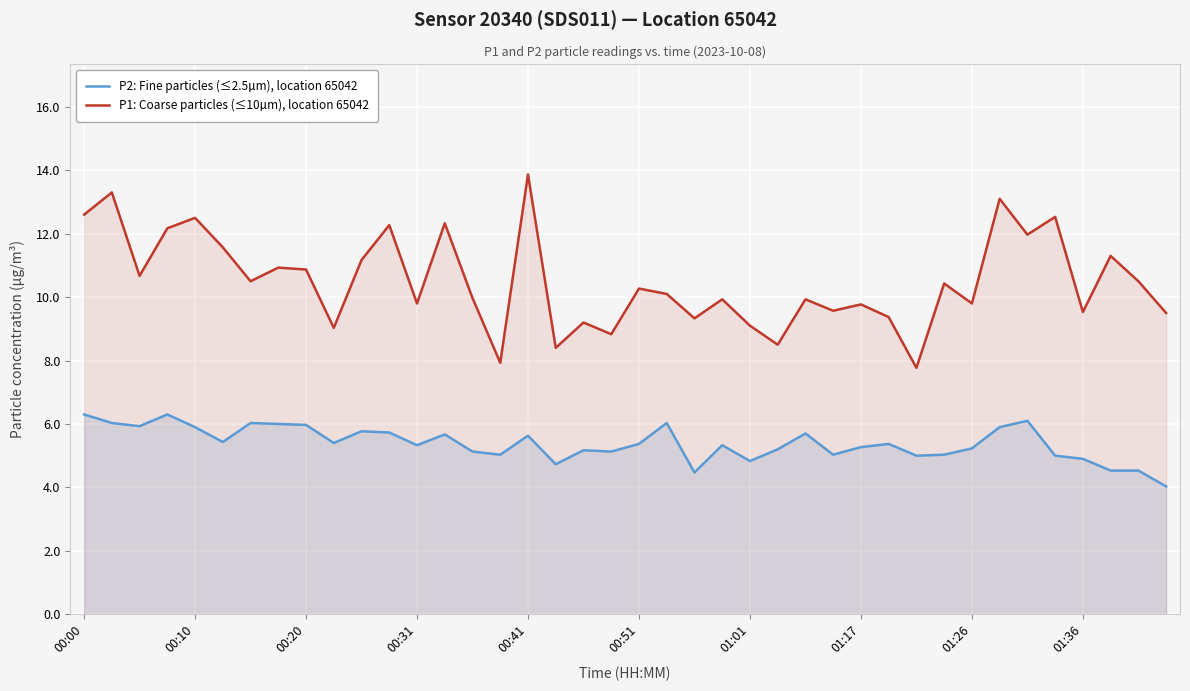

Which has a higher value, 18 or 21?

21